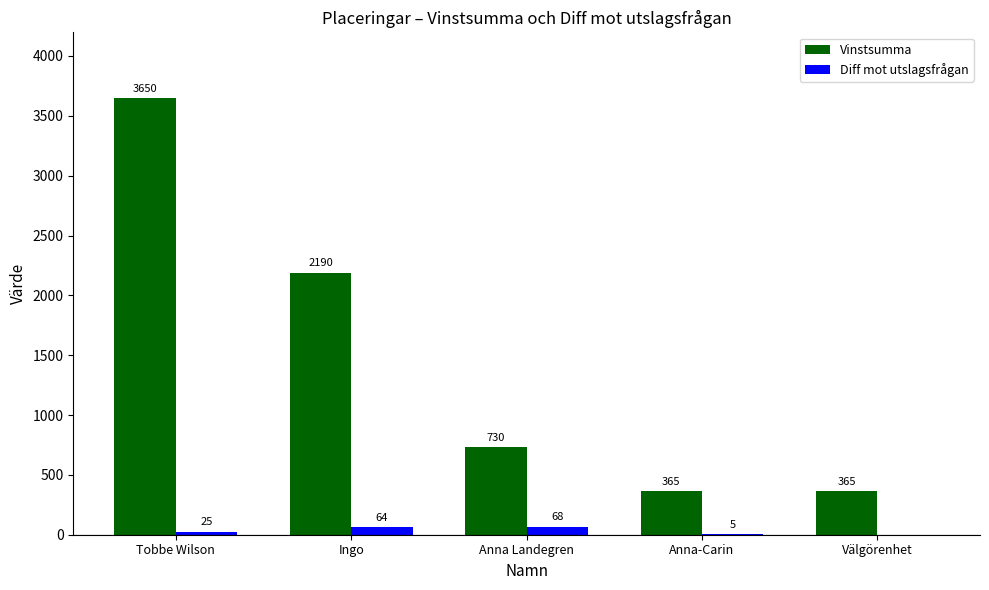

Reading right to left, what are all the values shown in this chart?

Vinstsumma: Välgörenhet=365	Anna-Carin=365	Anna Landegren=730	Ingo=2190	Tobbe Wilson=3650
Diff mot utslagsfrågan: Välgörenhet=0	Anna-Carin=5	Anna Landegren=68	Ingo=64	Tobbe Wilson=25